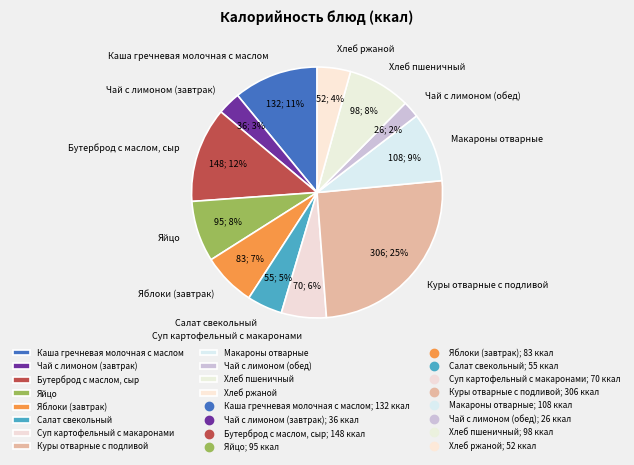

Is the sum of Хлеб ржаной and Чай с лимоном (обед) greater than half?

No